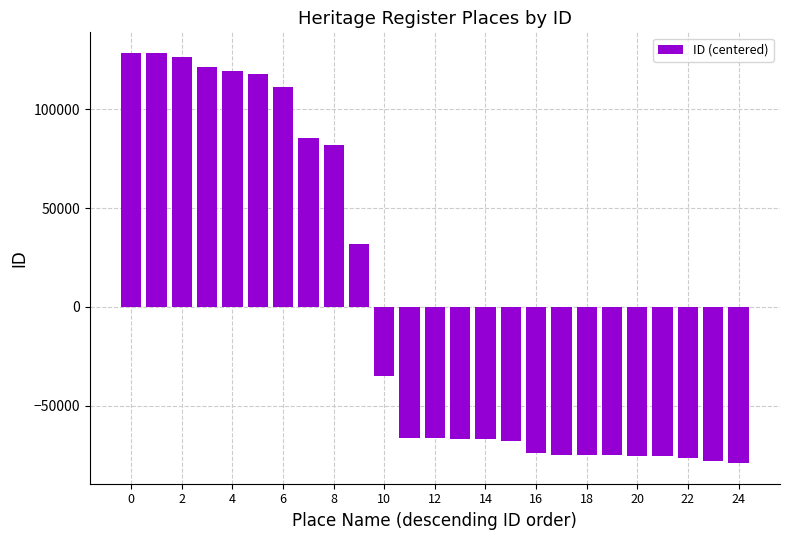

What is the difference between the maximum and minimum values?

207771.0